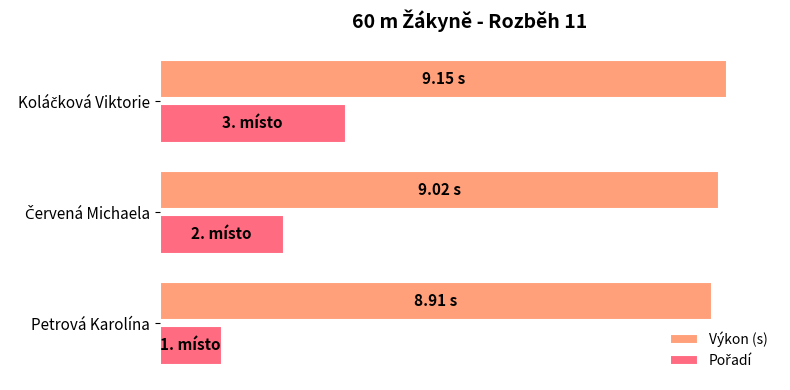

Does the chart contain any negative values?

No